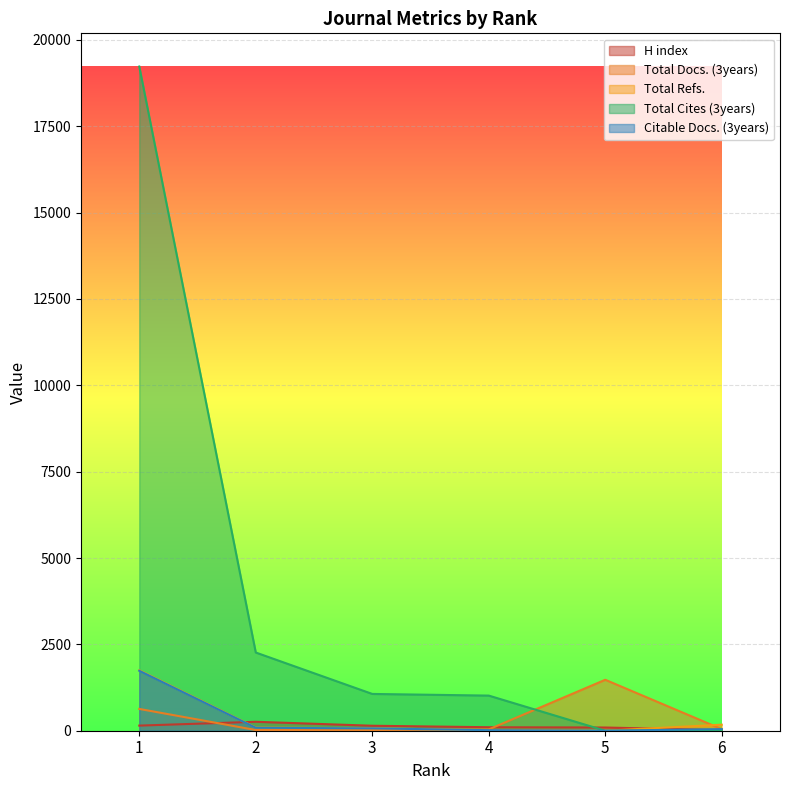

At which label is H index closest to 138?

3